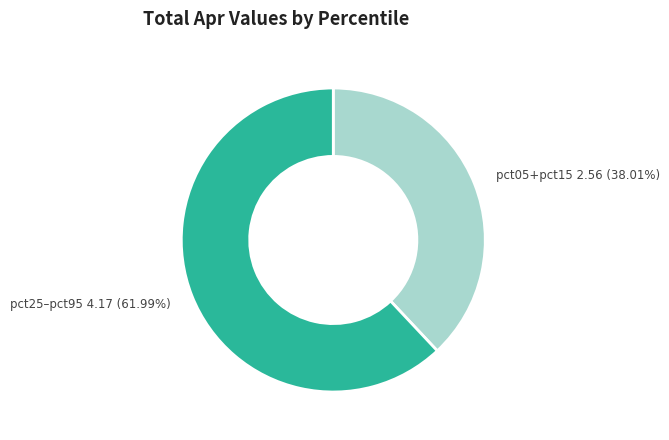

Is there any slice that represents more than half of the pie?

Yes